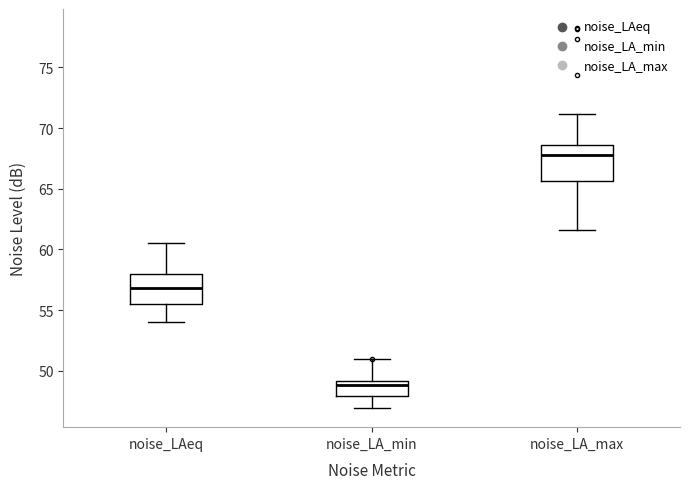

Where does the lower whisker of the box for noise_LAeq end on the y-axis? The values are not printed on the chart, so give them approximately, as read against the axis.

54.0